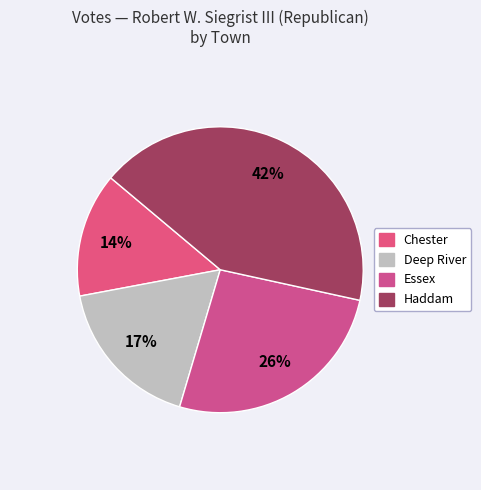

What is the total percentage of Haddam and Chester?

56.4%